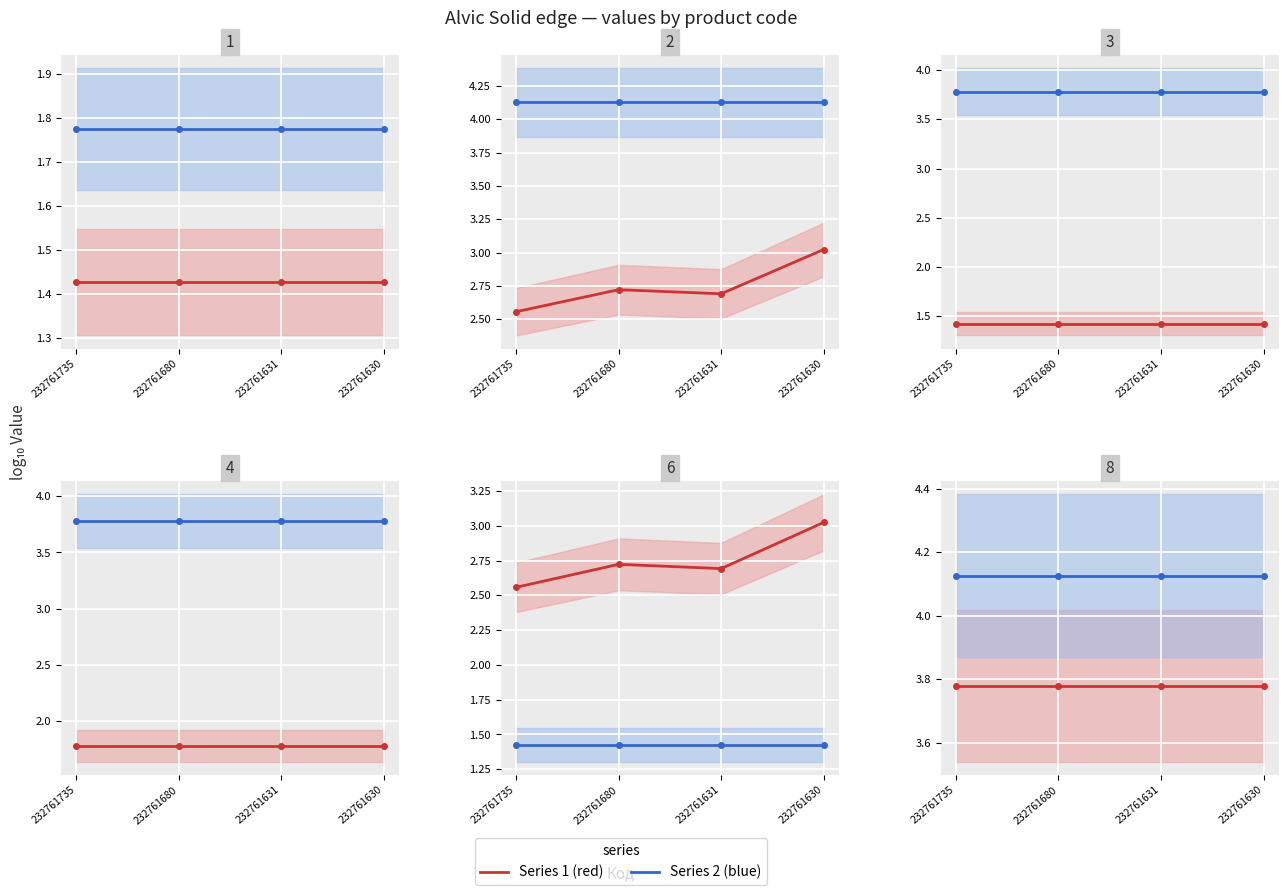

What is the minimum value for Доп. ціна?

3.8